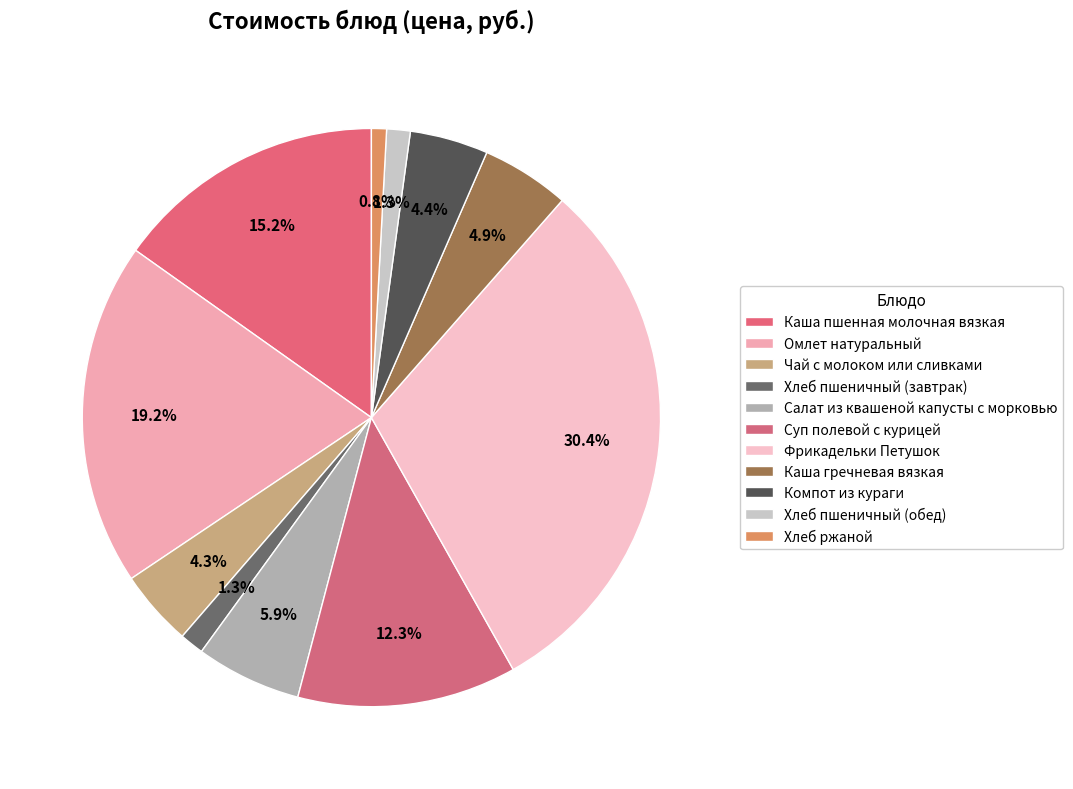

Is the sum of Фрикадельки Петушок and Каша гречневая вязкая greater than half?

No